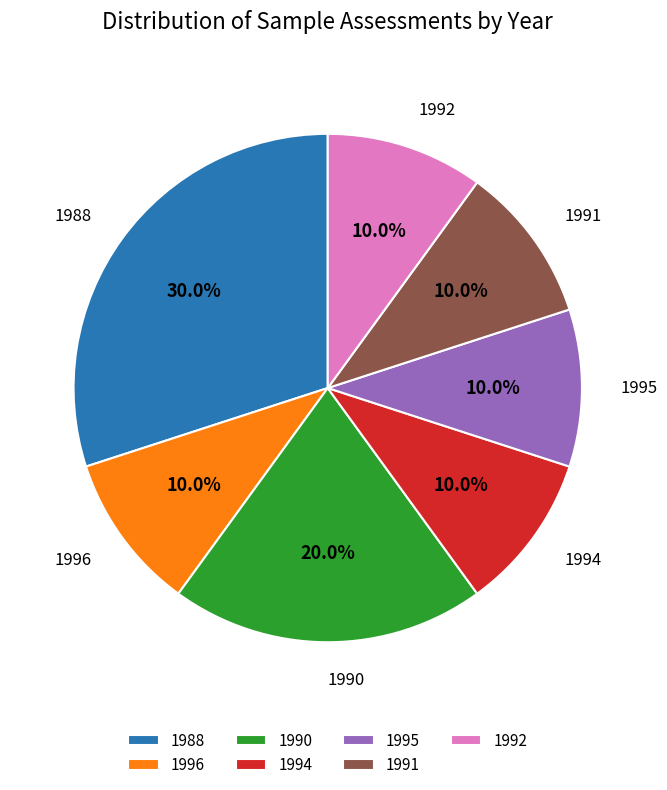

To the nearest percent, what is the average slice percentage?

14%